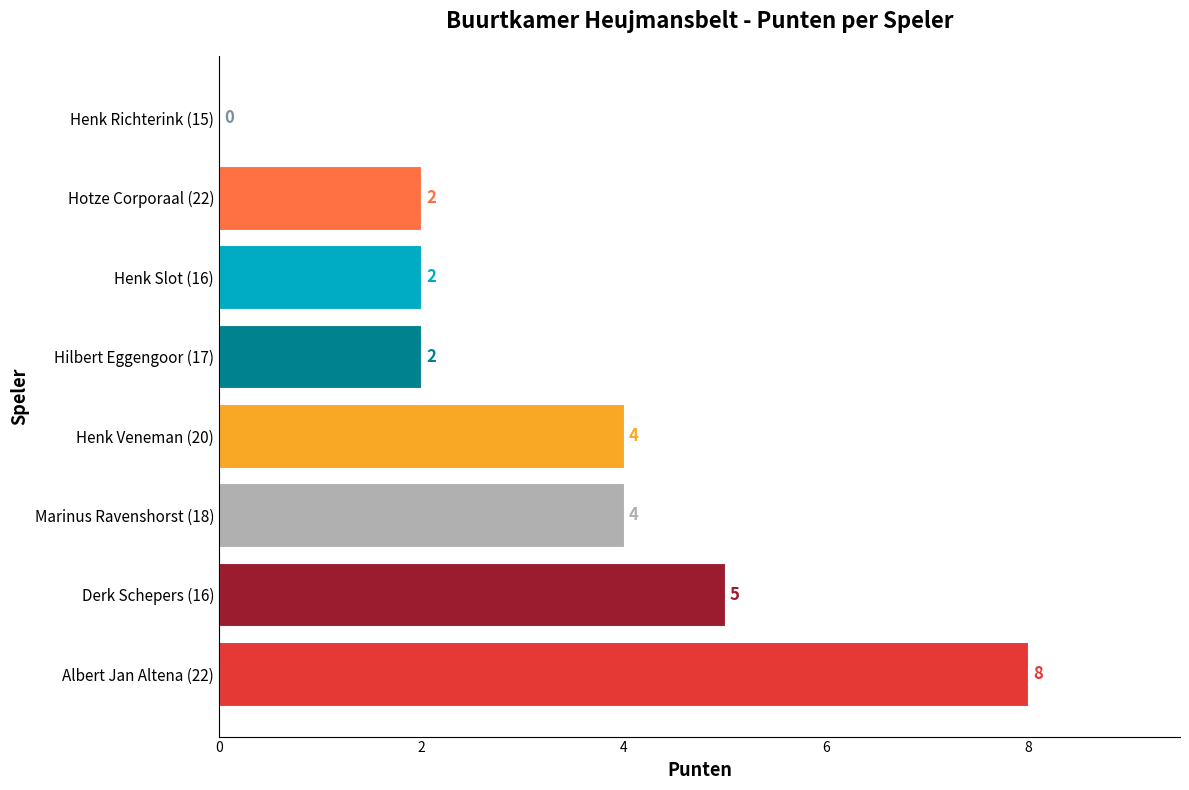

How many positive values are there?

7